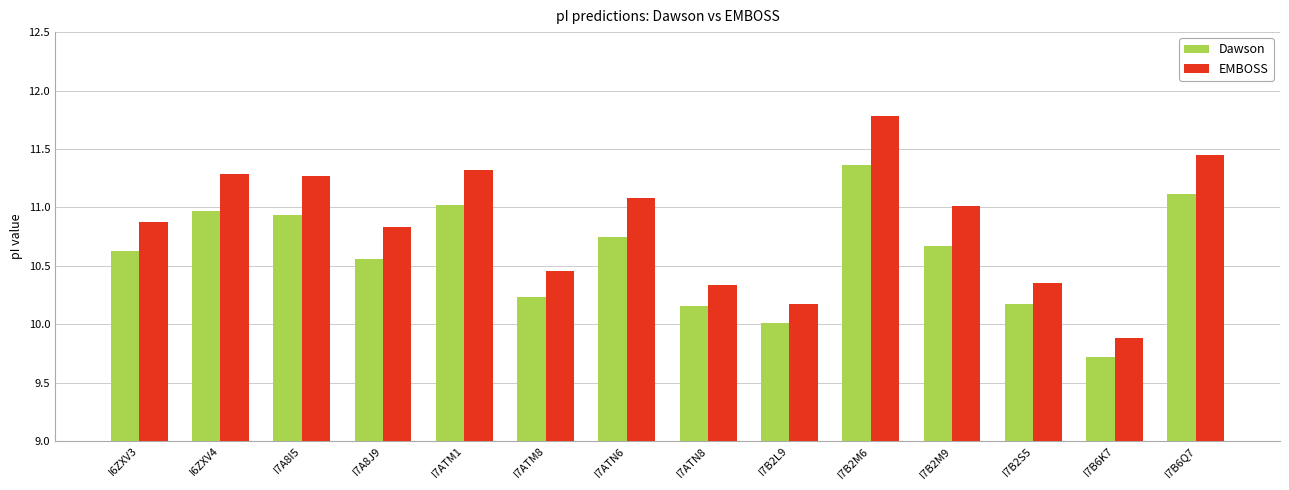

The value of EMBOSS at I7B2M9 is 11.0. True or false?

True